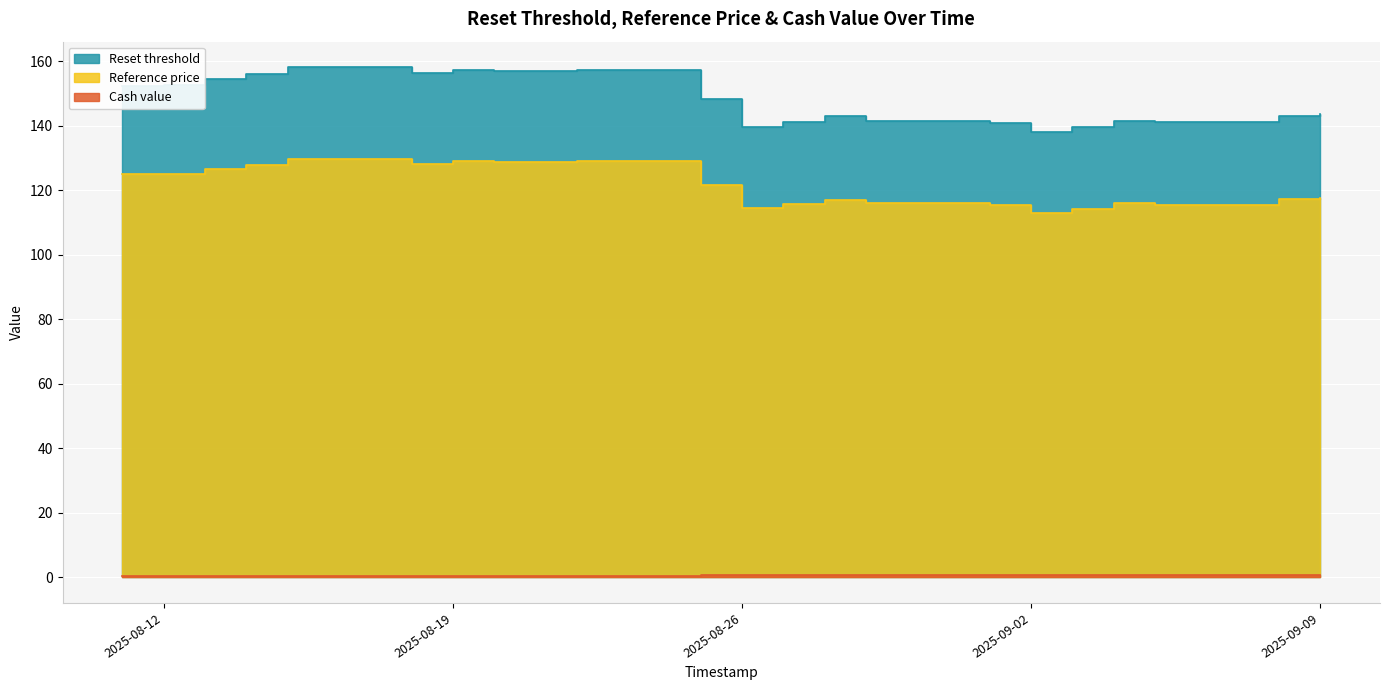

True or false: Reference price and Reset threshold cross at least once.

False